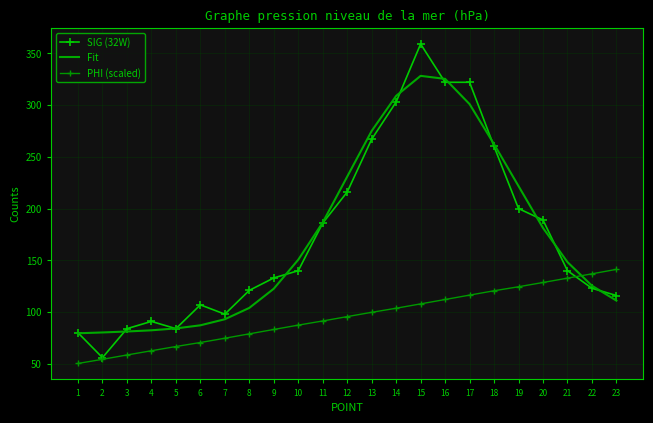

What is the average value of the PHI (scaled) series?

95.6